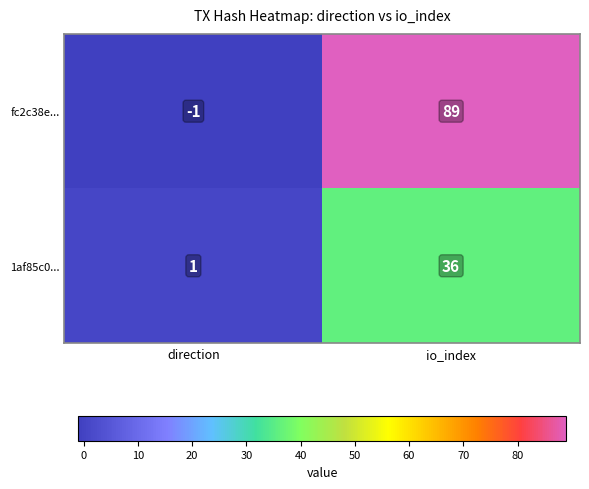

Reading right to left, what are all the values shown in this chart?

fc2c38e...: 89	-1
1af85c0...: 36	1